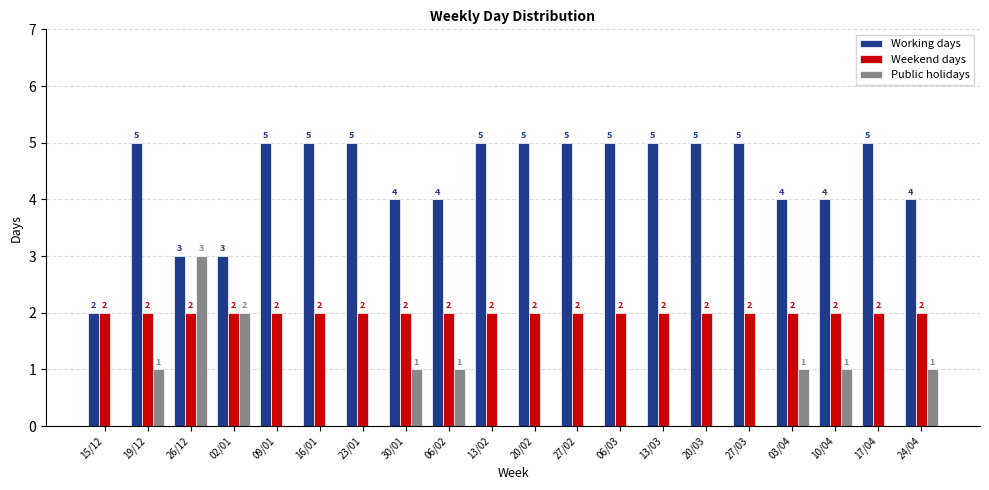

What is the maximum value for Public holidays?

3